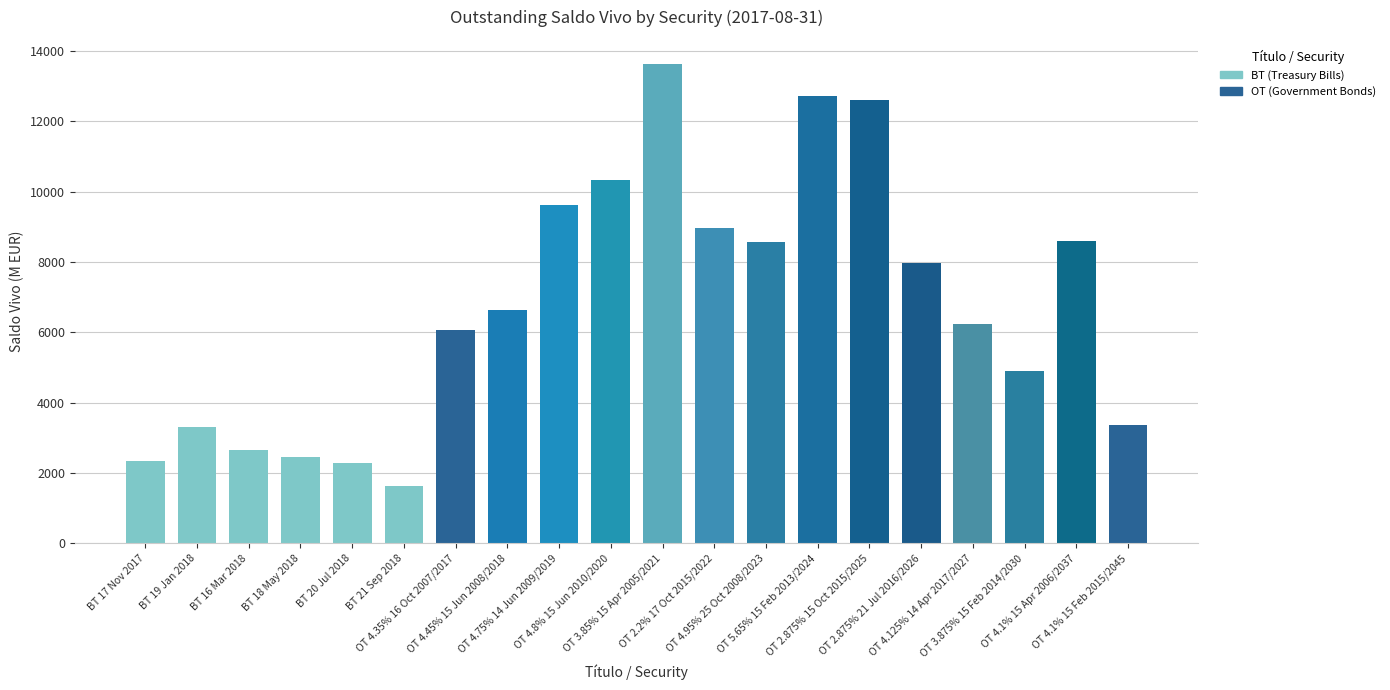

Where does the data first go above 6642?

OT 4.45% 15 Jun 2008/2018